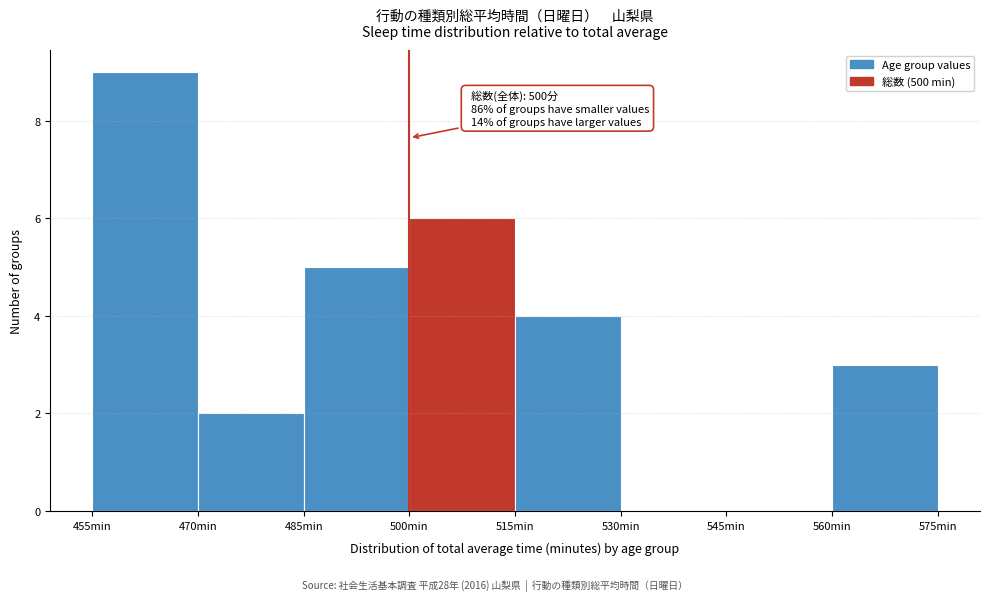

Which range on the x-axis has the tallest bar?

455 to 470